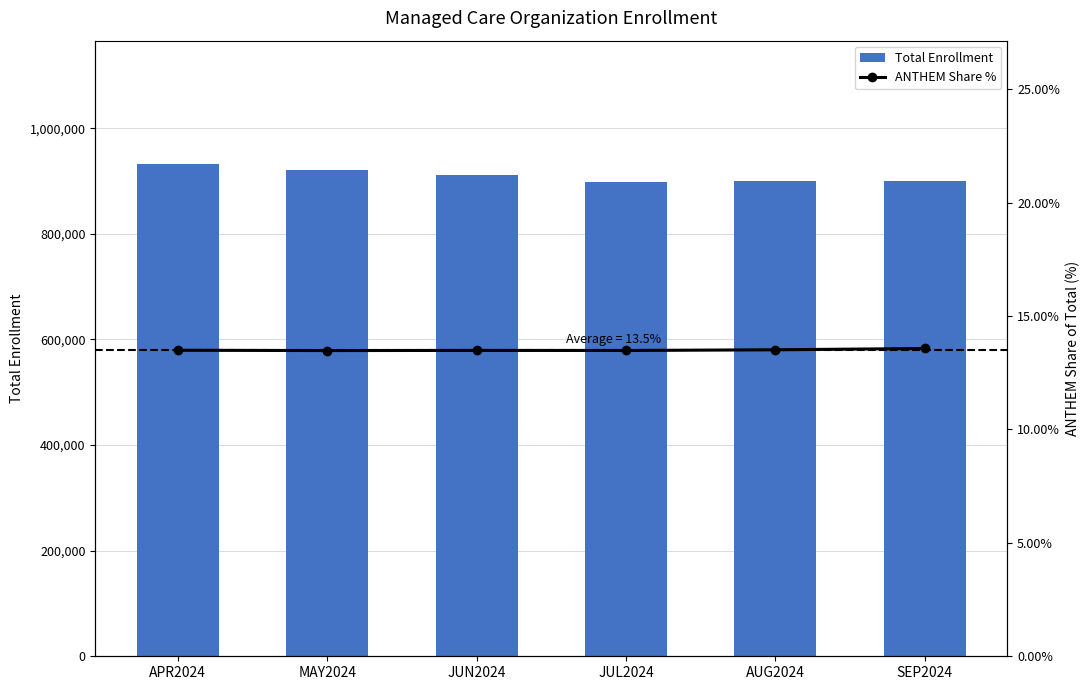

What are all the series names shown in the legend?

Total Enrollment, ANTHEM Share %